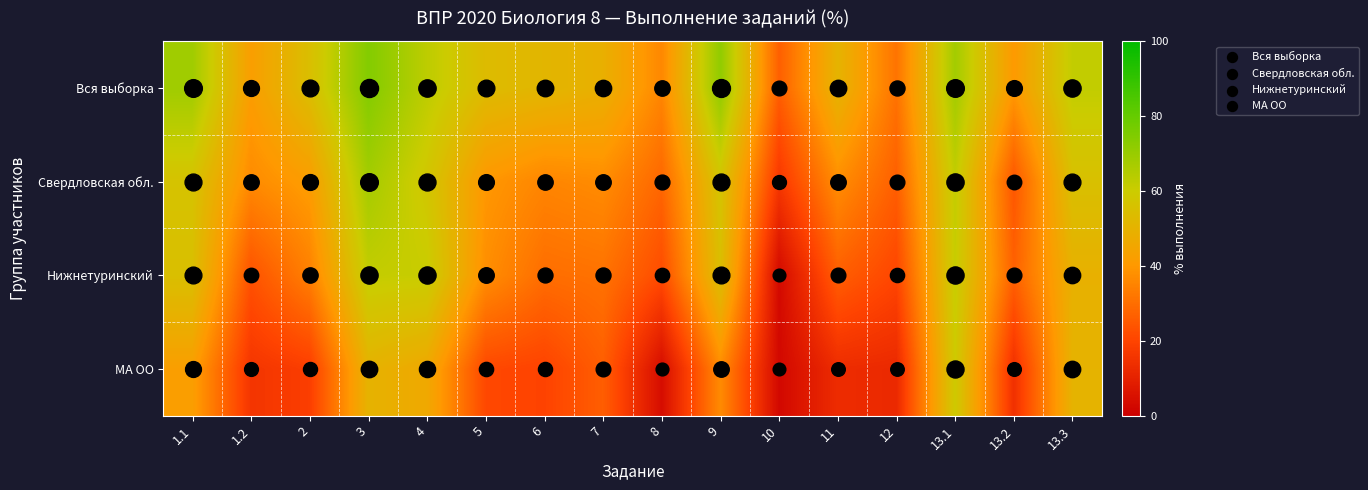

Which label corresponds to the largest value in the chart?

3